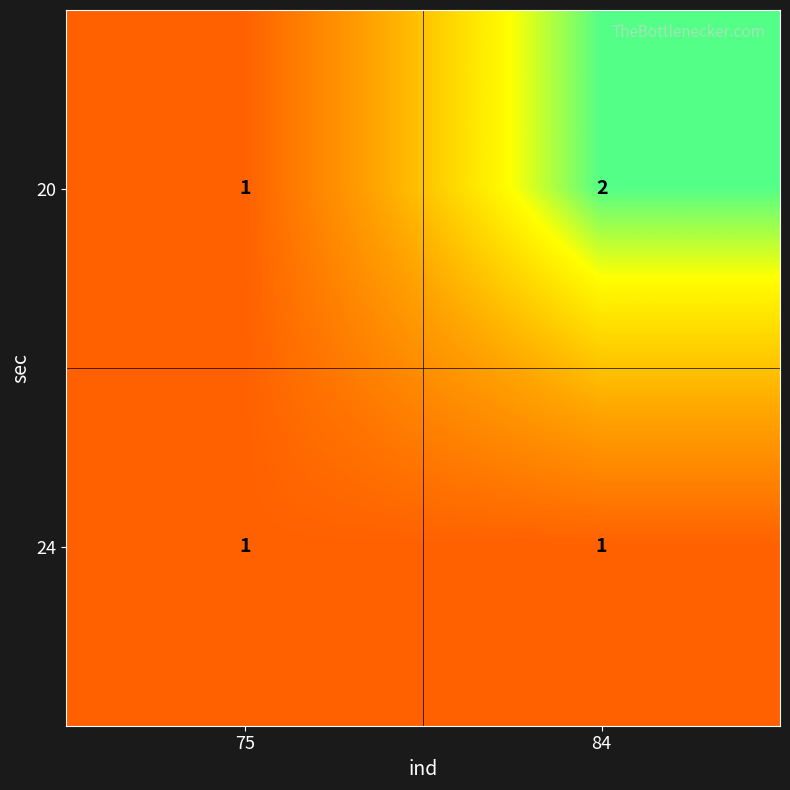

Reading left to right, list all the values displayed in this chart.

20: 1	2
24: 1	1